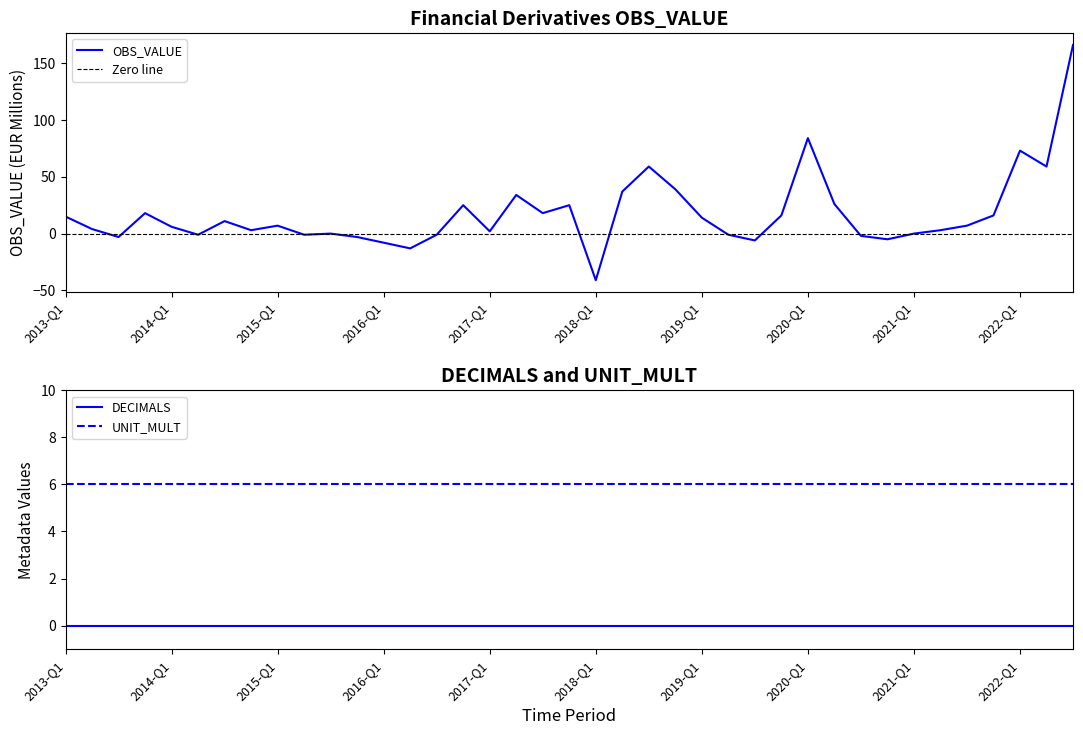

What is the sum of all UNIT_MULT values?

234